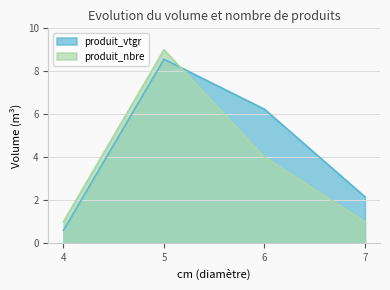

At which category is the sum across all series the highest?

5